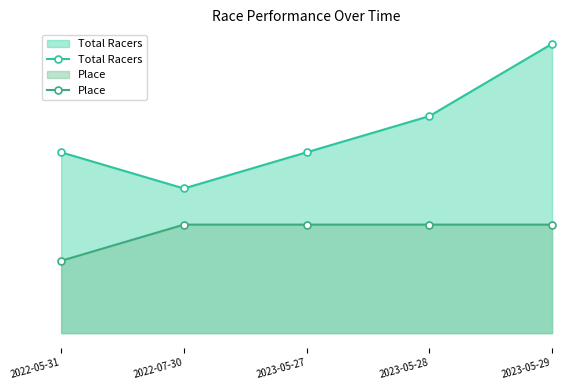

How many lines are shown in the chart?

2